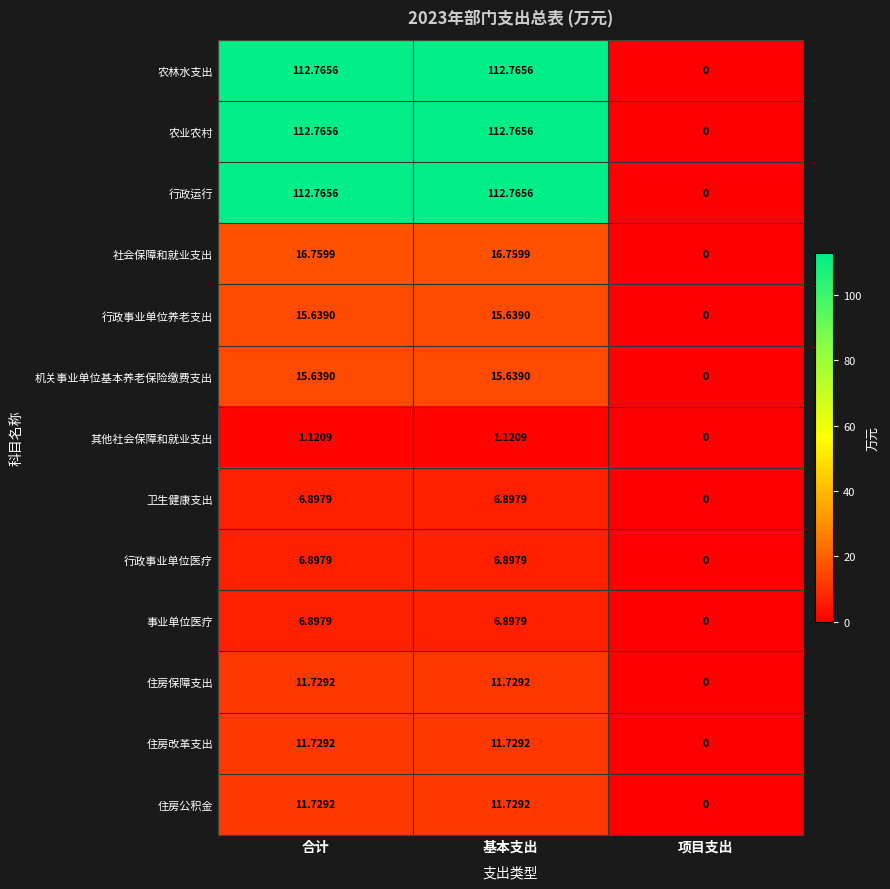

Where is 住房公积金 nearest to the value 5?

项目支出